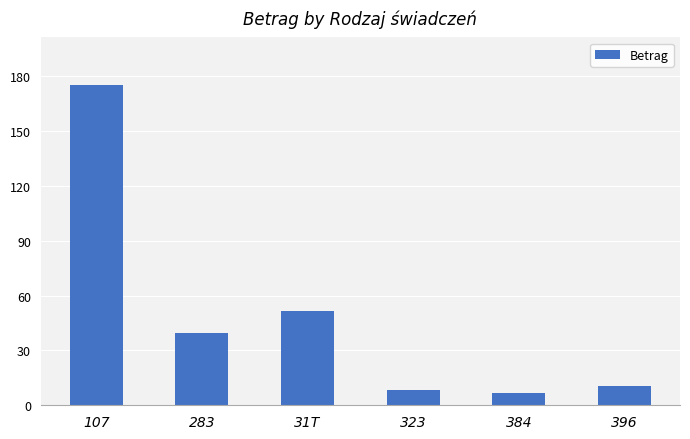

What position from the right is 323?

3